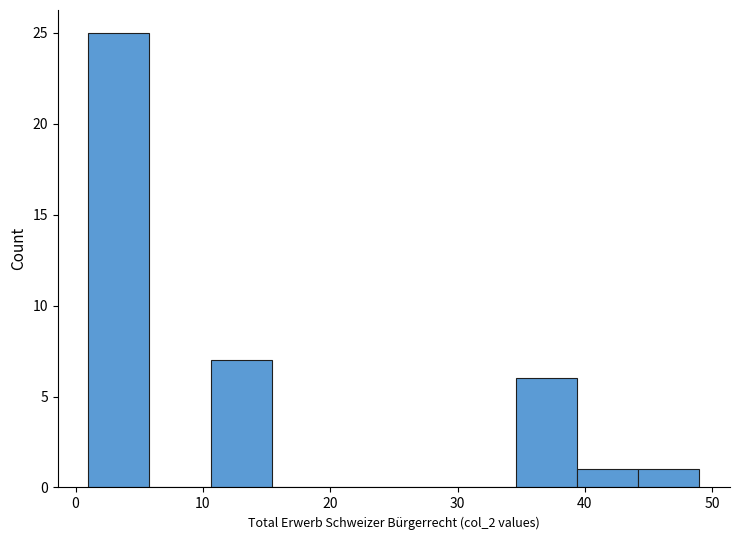

Which range on the x-axis has the tallest bar?

1.0 to 5.8